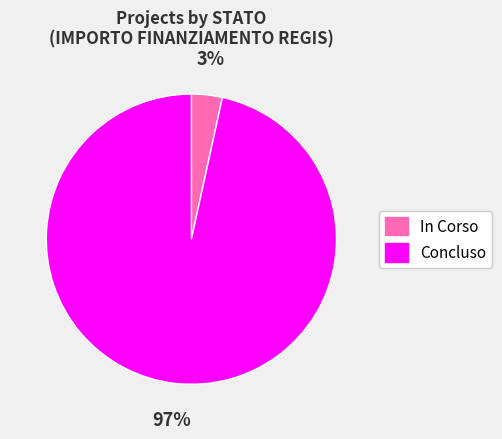

Is there any slice that represents more than half of the pie?

Yes